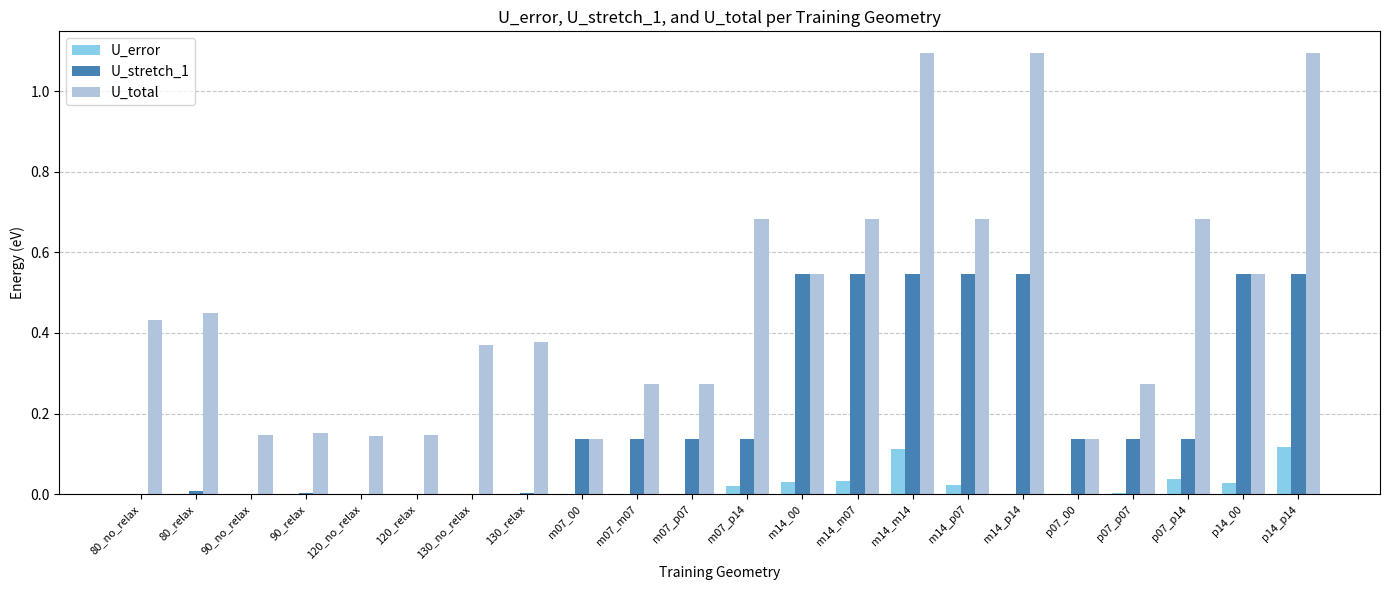

Between m14_p14 and p07_00, which series saw the biggest shift?

U_total